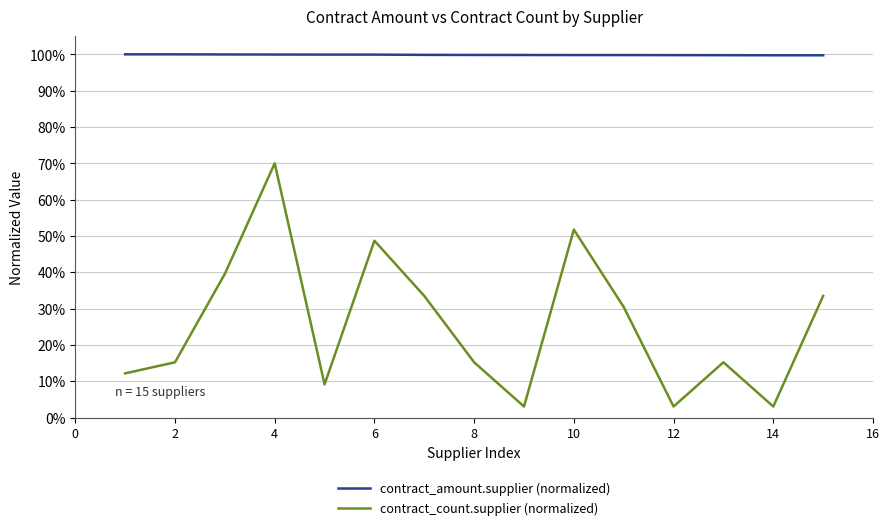

Does the chart display data point markers on the line(s)?

No